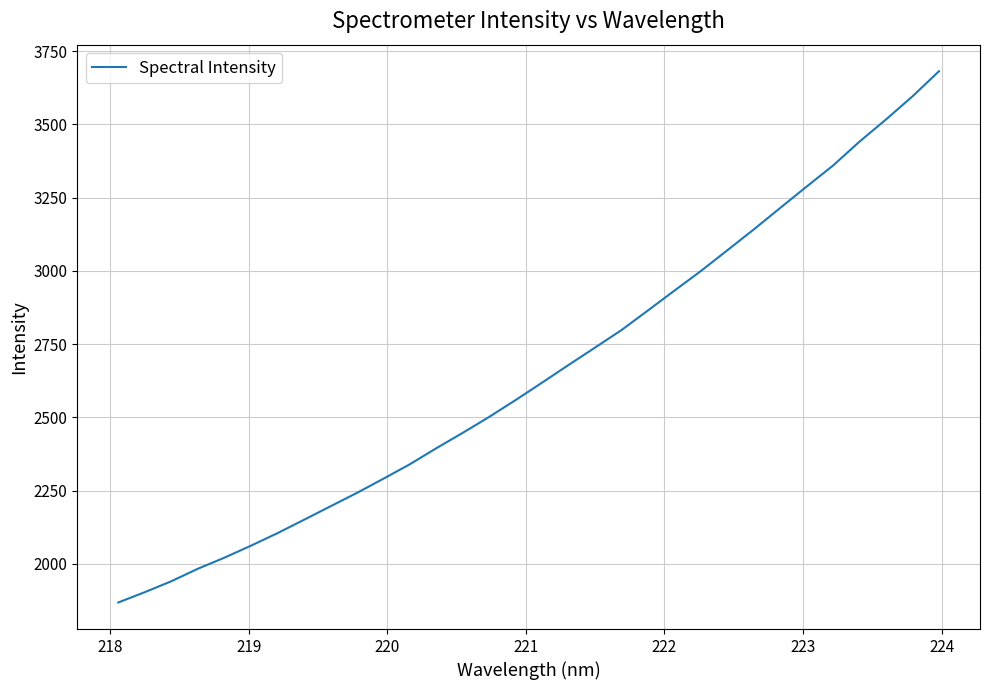

What is the greatest value displayed?

3681.8